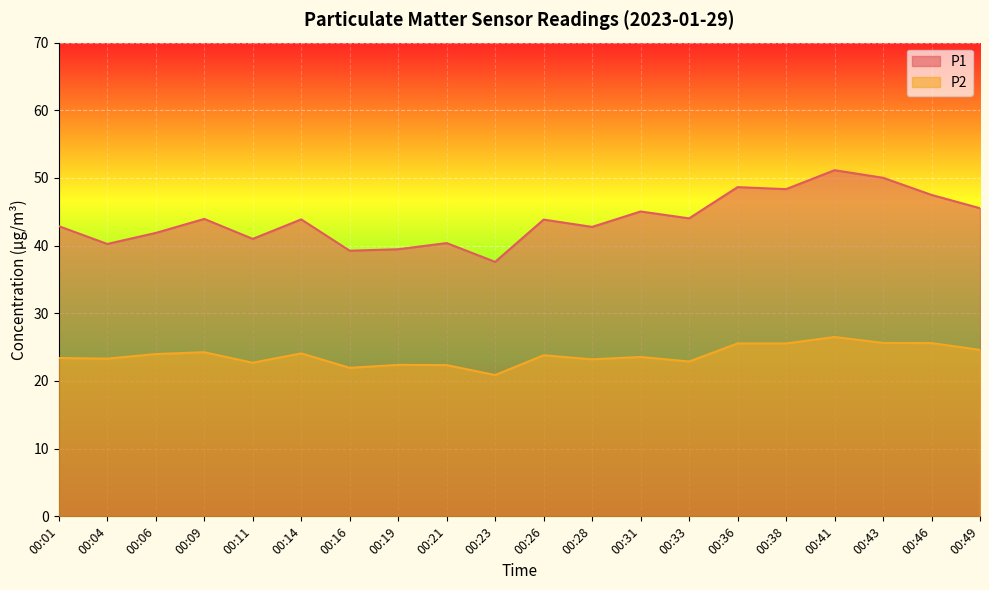

What is the minimum value shown in the chart?

20.9